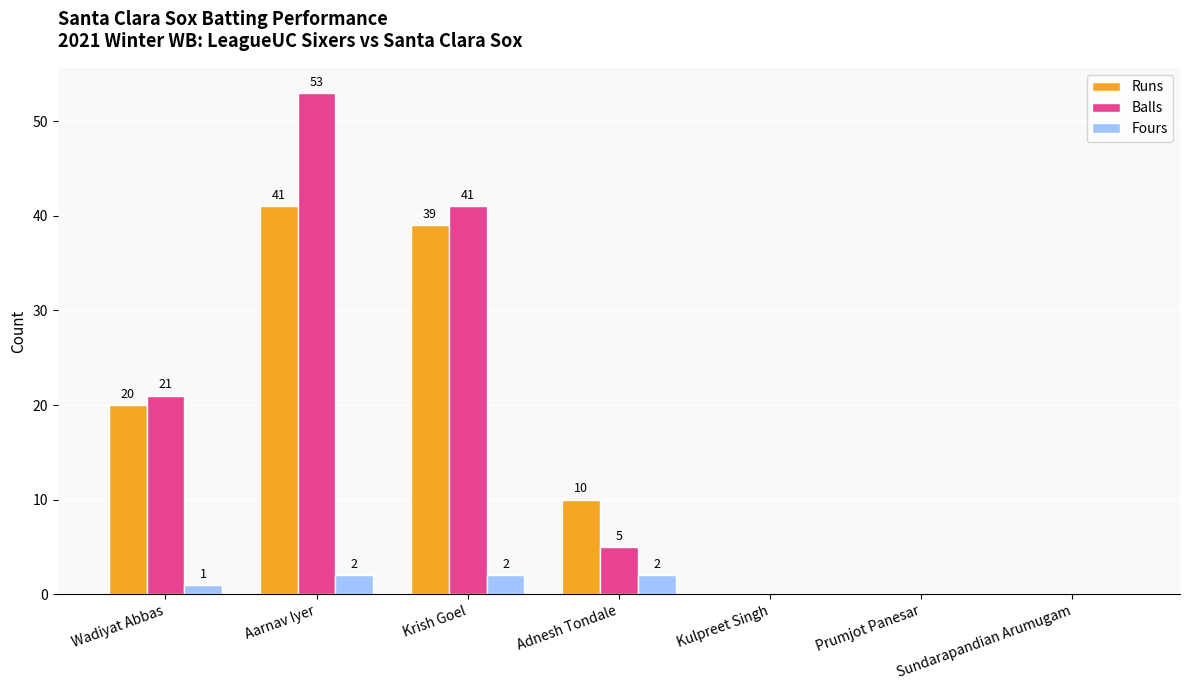

At which label is Fours closest to 1?

Wadiyat Abbas